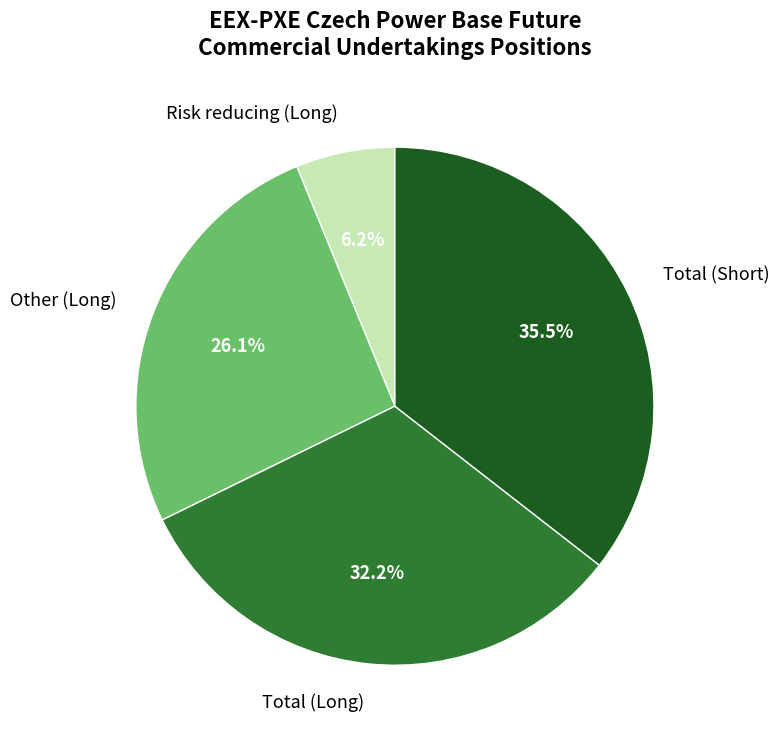

Does Other (Long) account for over 50% of the chart?

No